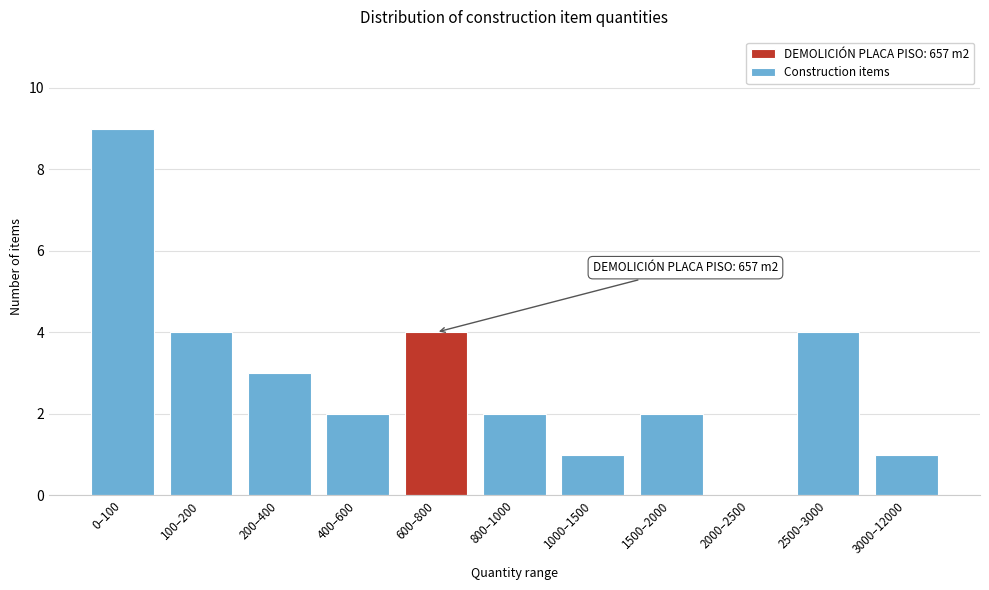

Reading left to right, what are all the values shown in this chart?

0–100=9	100–200=4	200–400=3	400–600=2	600–800=4	800–1000=2	1000–1500=1	1500–2000=2	2000–2500=0	2500–3000=4	3000–12000=1